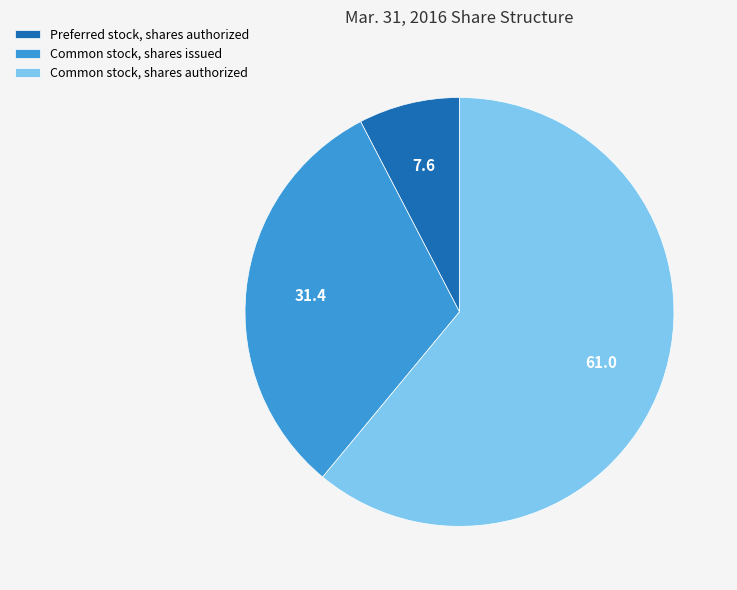

What is the largest slice in the pie chart?

Common stock, shares authorized